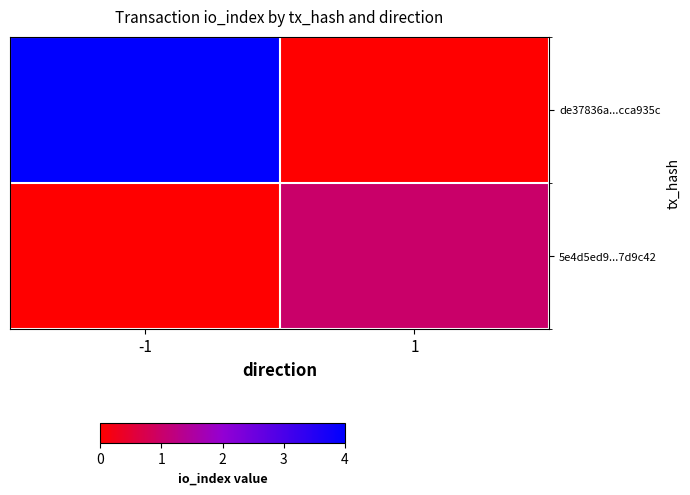

Reading left to right, transcribe all the data shown in this chart.

de37836a...cca935c: -1=4	1=0
5e4d5ed9...7d9c42: -1=0	1=1